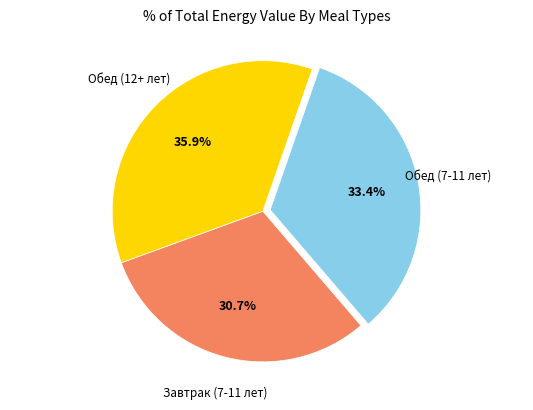

Does any single category account for the majority?

No